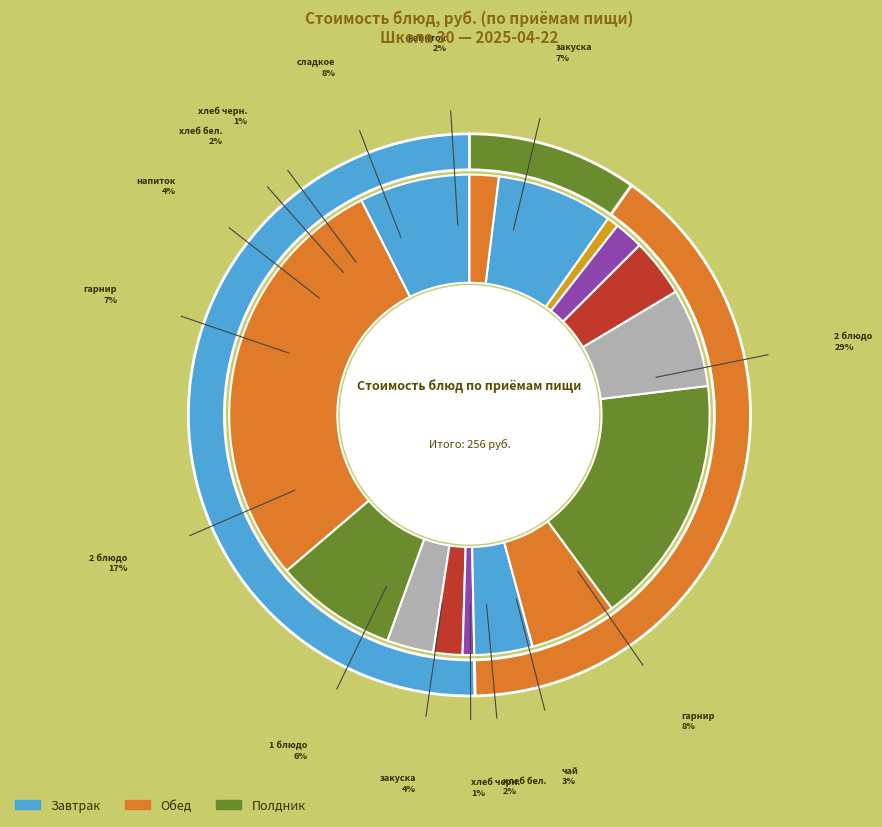

Rank the categories by value from lowest to highest.

Завтрак хлеб черн., Обед хлеб черн., Завтрак хлеб бел., Обед хлеб бел., Полдник напиток, Завтрак чай, Обед закуска, Обед напиток, Обед 1 блюдо, Обед гарнир, Завтрак закуска, Полдник сладкое, Завтрак гарнир, Обед 2 блюдо, Завтрак 2 блюдо